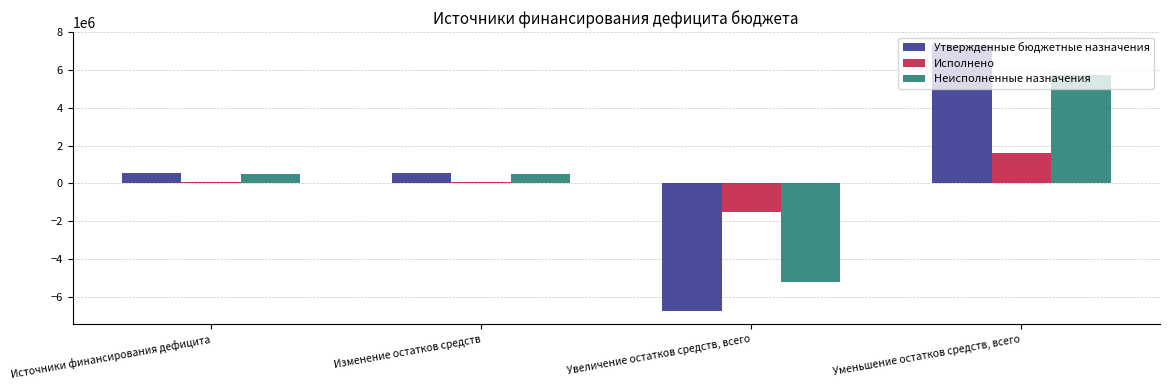

What value does the Исполнено series have at Изменение остатков средств?

70174.7